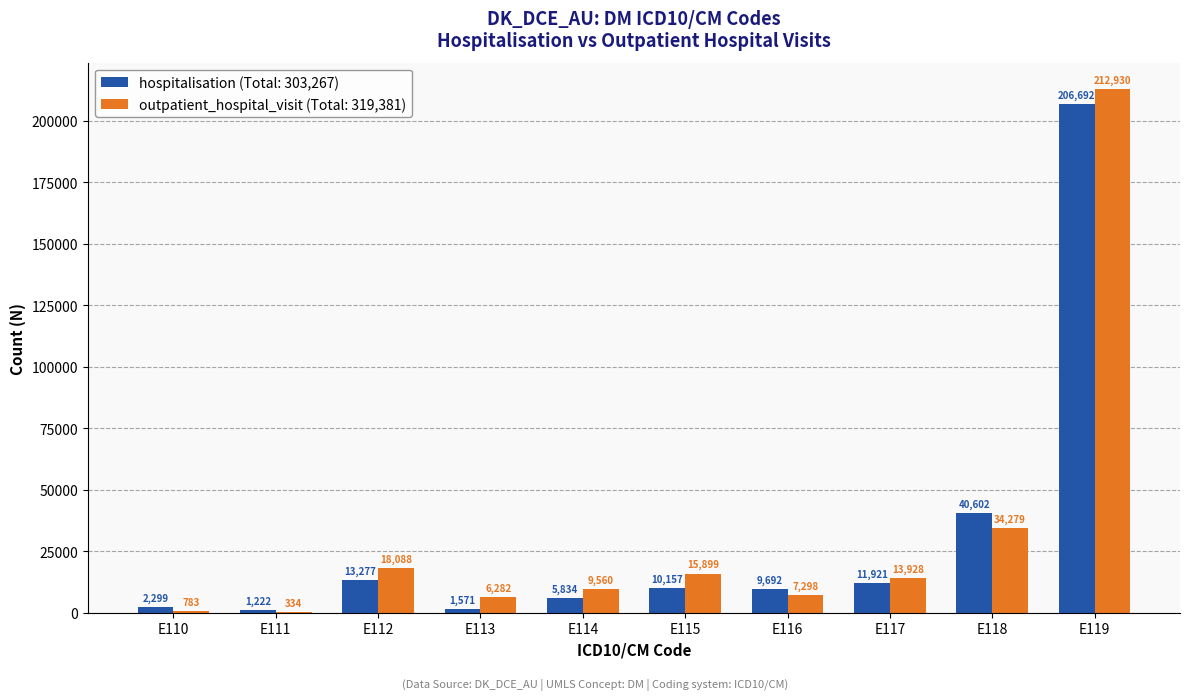

Which category has the highest value across all series?

E119